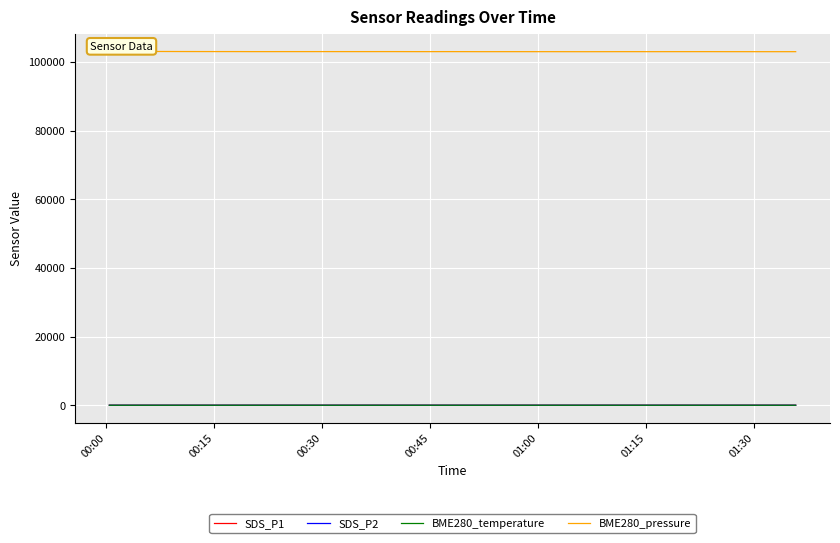

What is the greatest value displayed?

103017.8